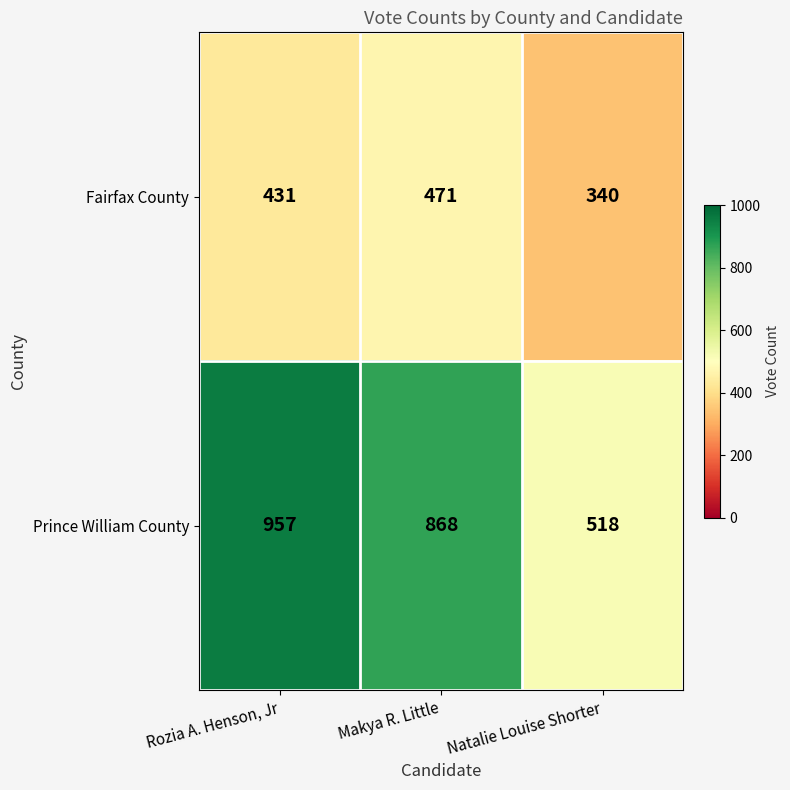

Reading left to right, extract all data points from this chart.

Fairfax County: 431	471	340
Prince William County: 957	868	518